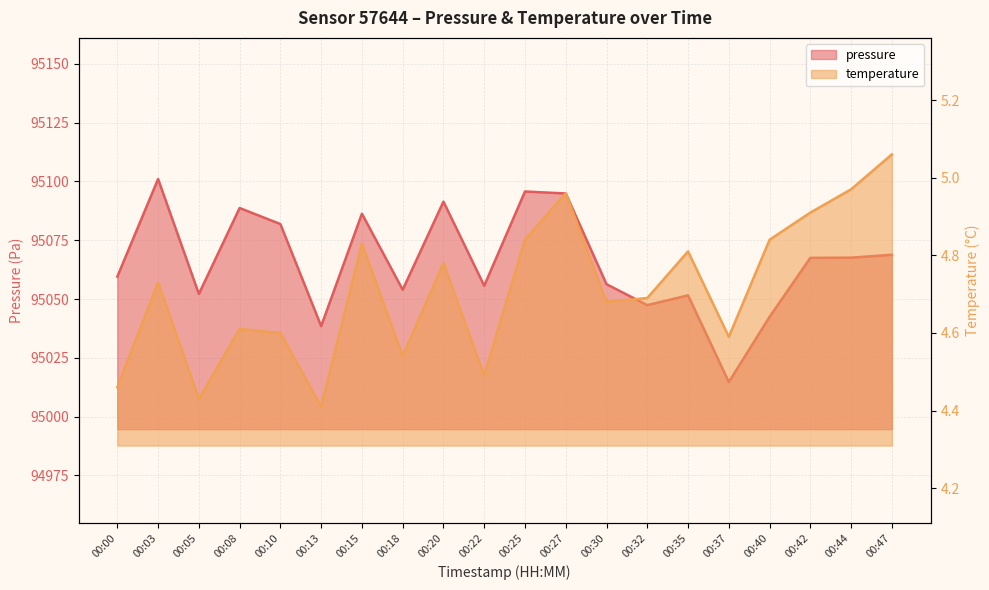

What is the difference between the maximum and minimum values in the pressure series?

86.3